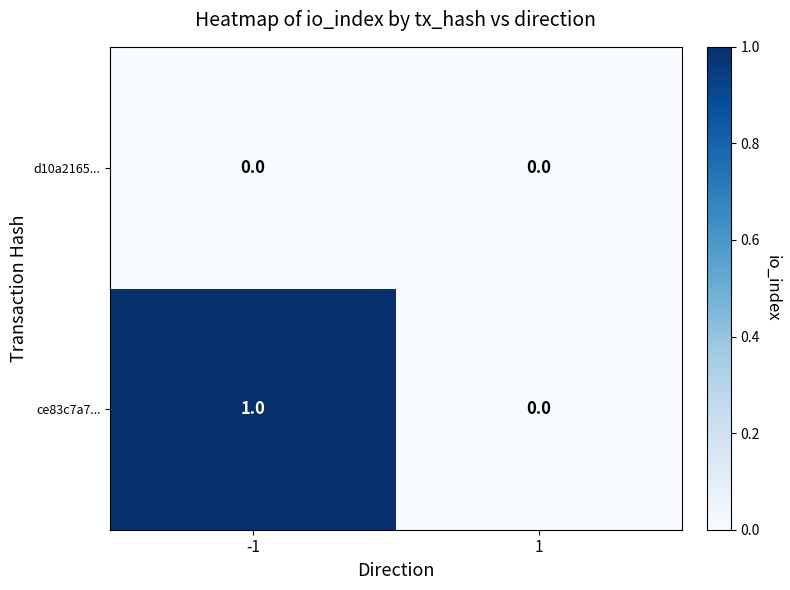

What is the total value across all series at -1?

1